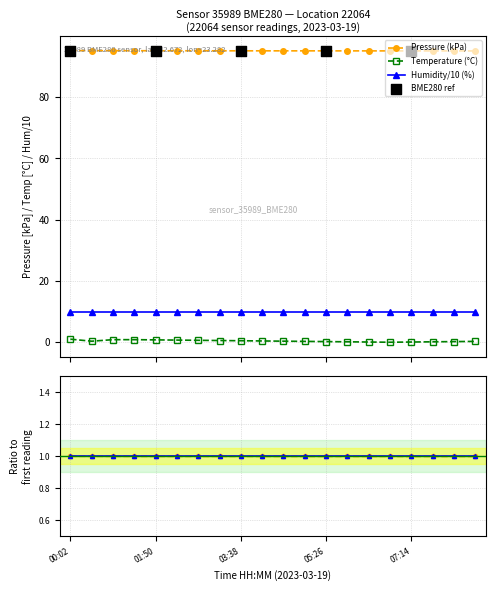

At how many categories does at least one series exceed 20?

20